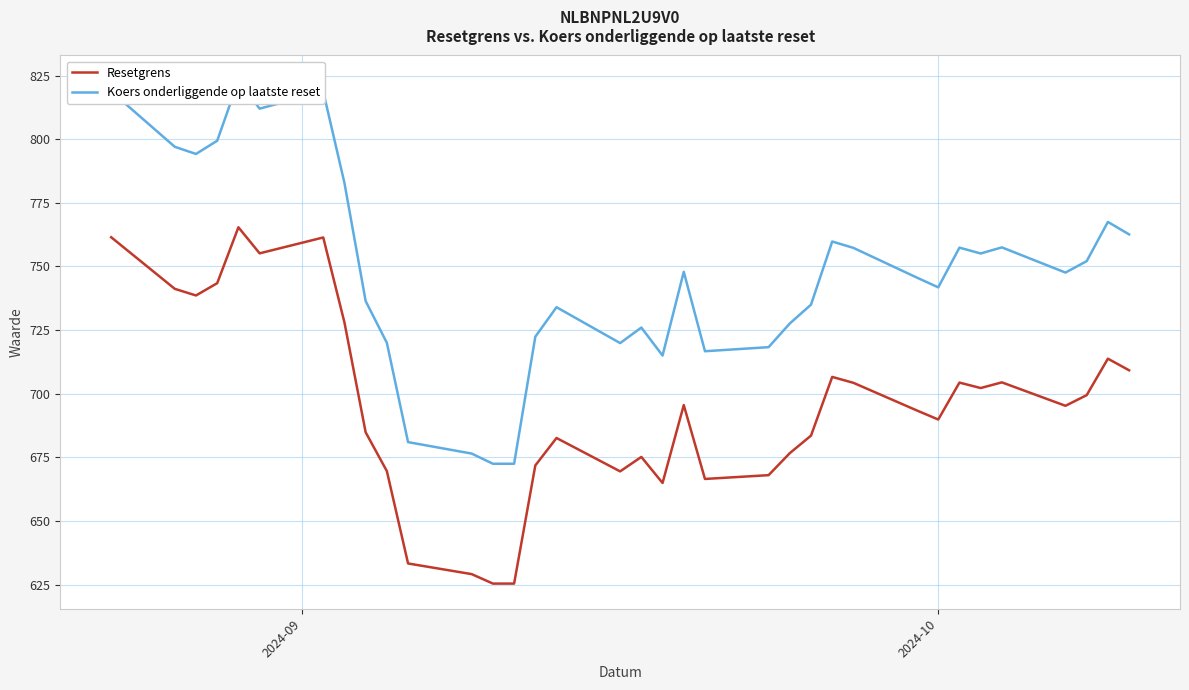

What is the minimum value shown in the chart?

625.4